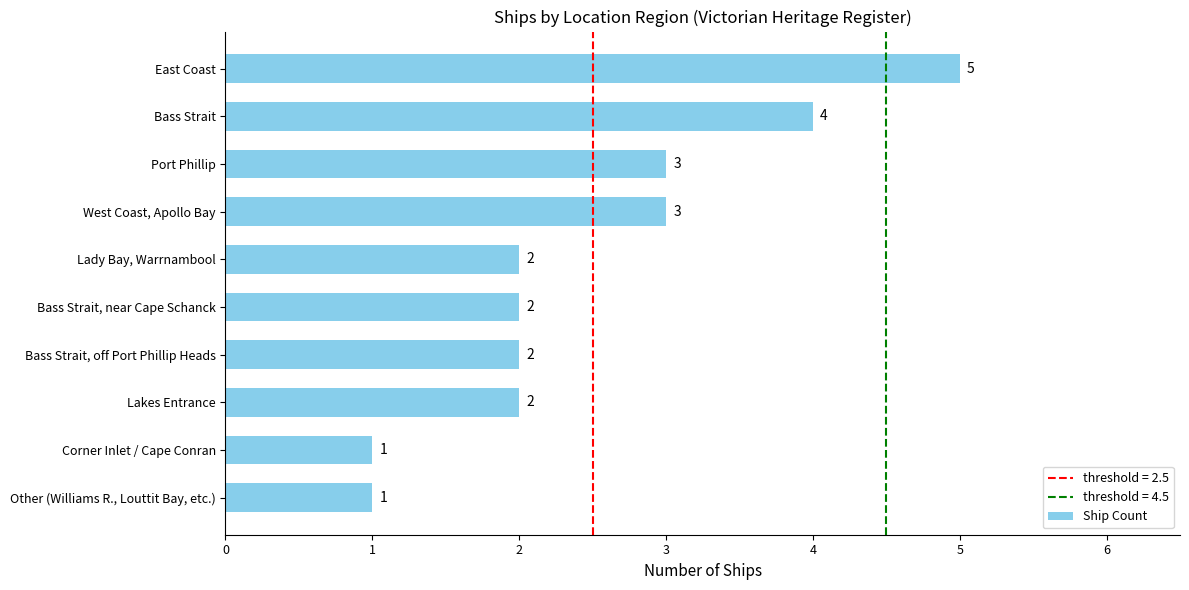

What is the maximum value shown in the chart?

5